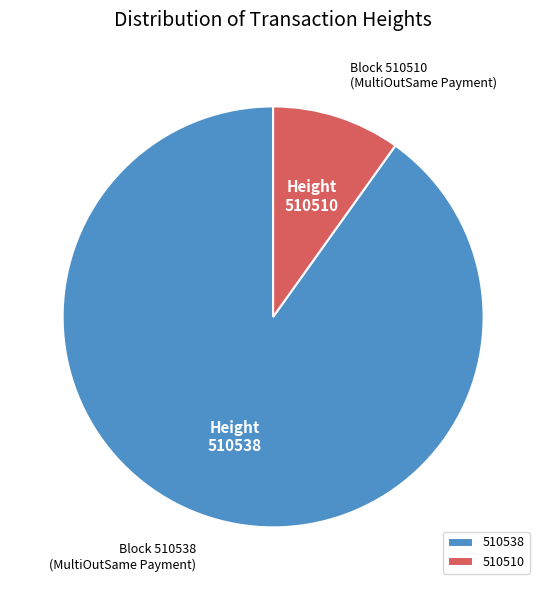

Is there any slice that represents more than half of the pie?

Yes